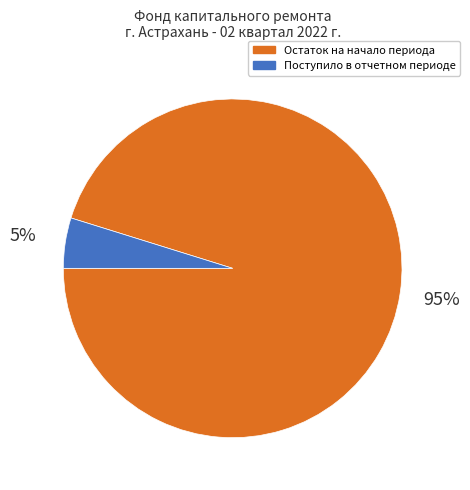

The Поступило в отчетном периоде slice represents 5% of the pie. True or false?

True